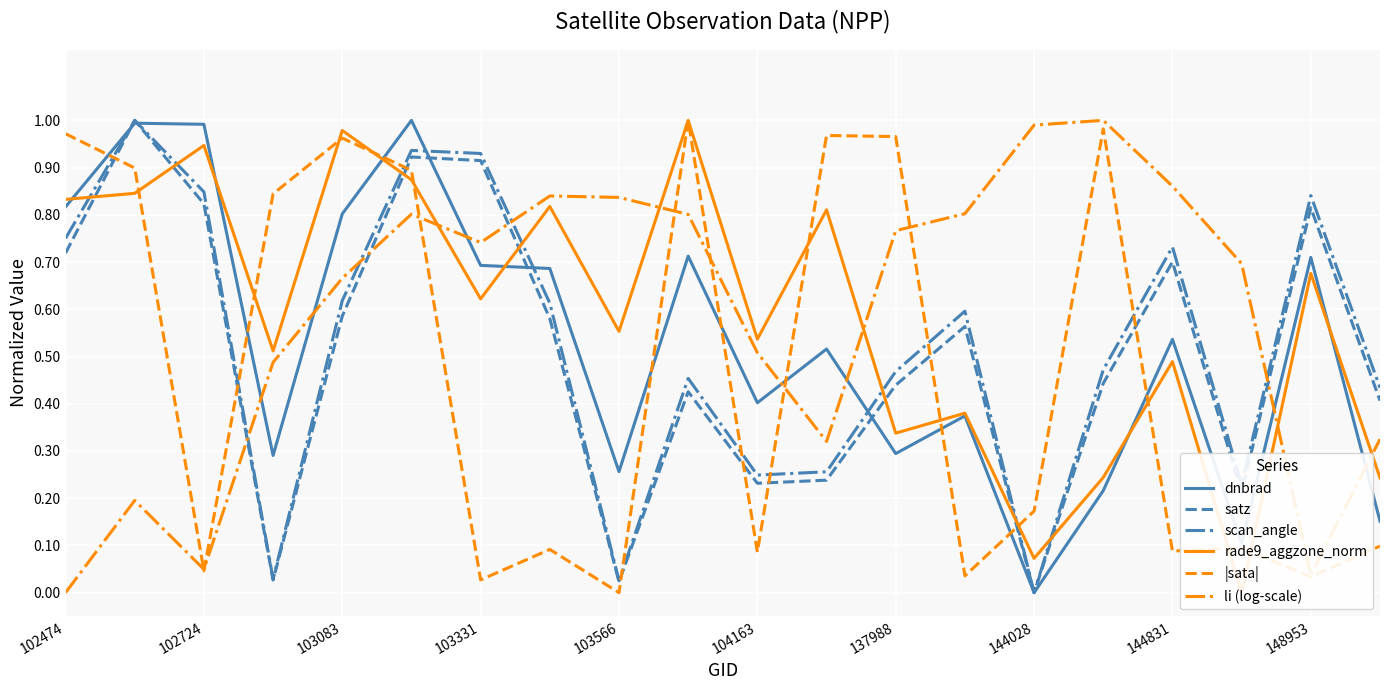

What are all the series names shown in the legend?

dnbrad, satz, scan_angle, rade9_aggzone_norm, |sata|, li (log-scale)